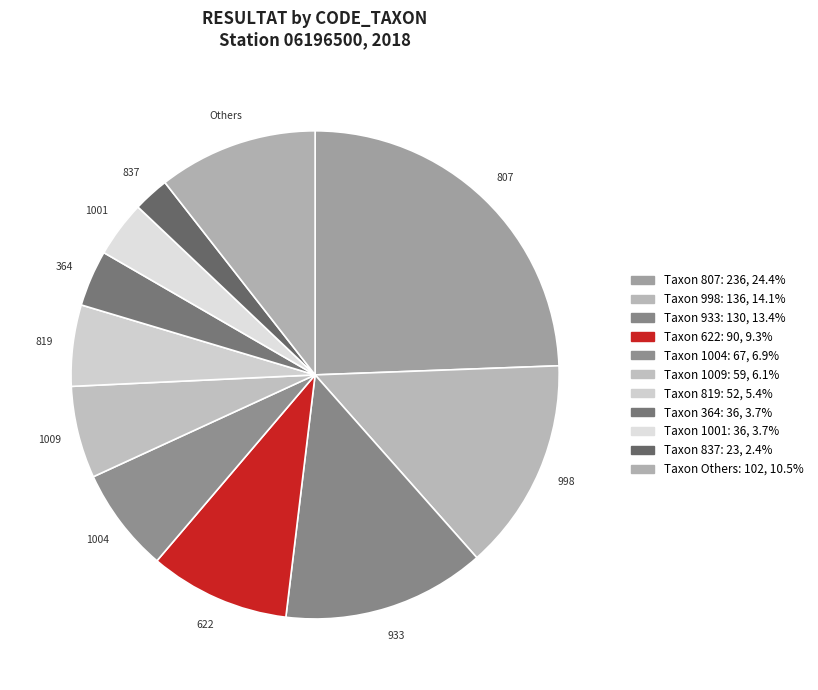

Does 998 represent more than half of the total?

No